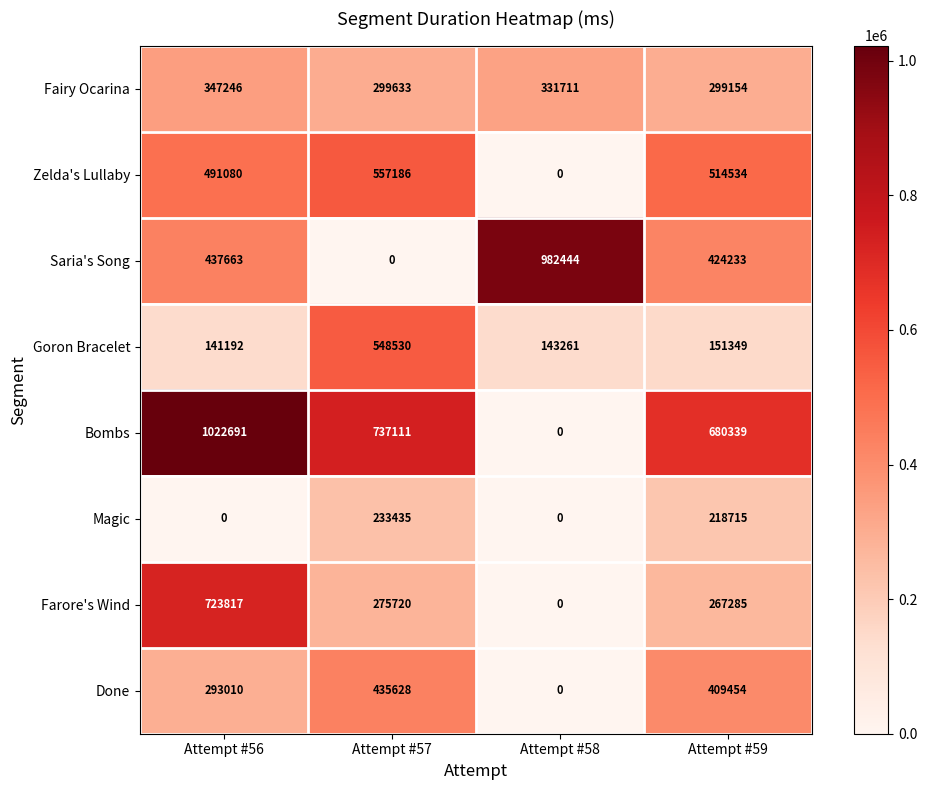

What is the sum of all Fairy Ocarina values?

1277744